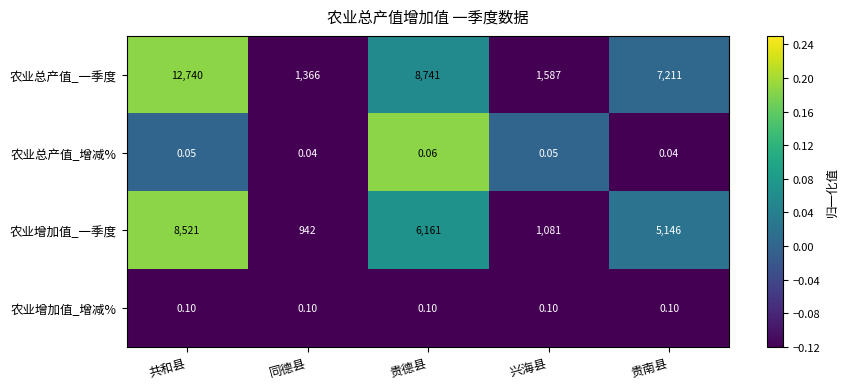

Which series has the widest spread of values?

农业总产值_一季度